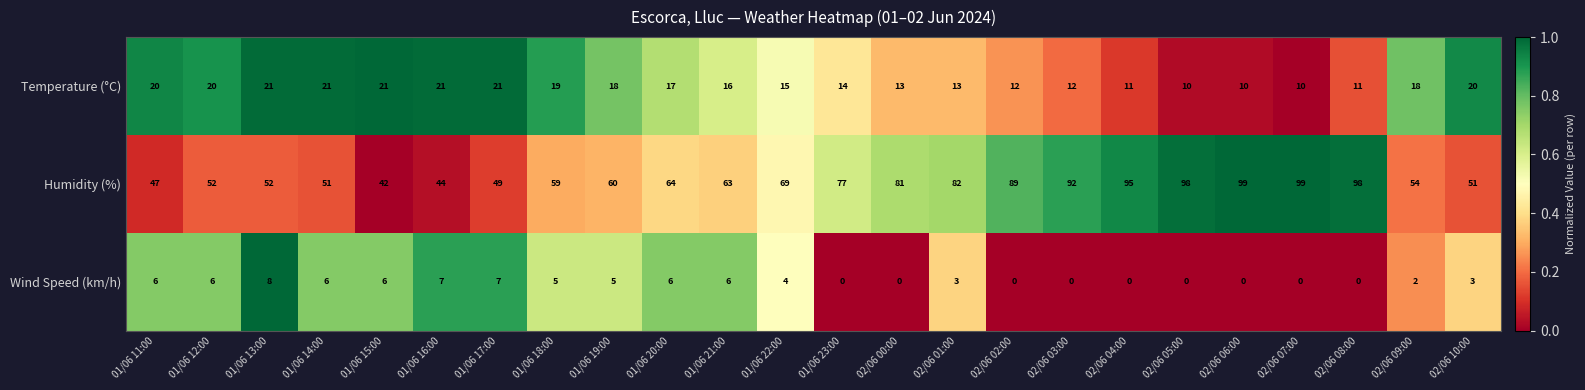

Which series has the largest range (max minus min)?

Humidity (%)